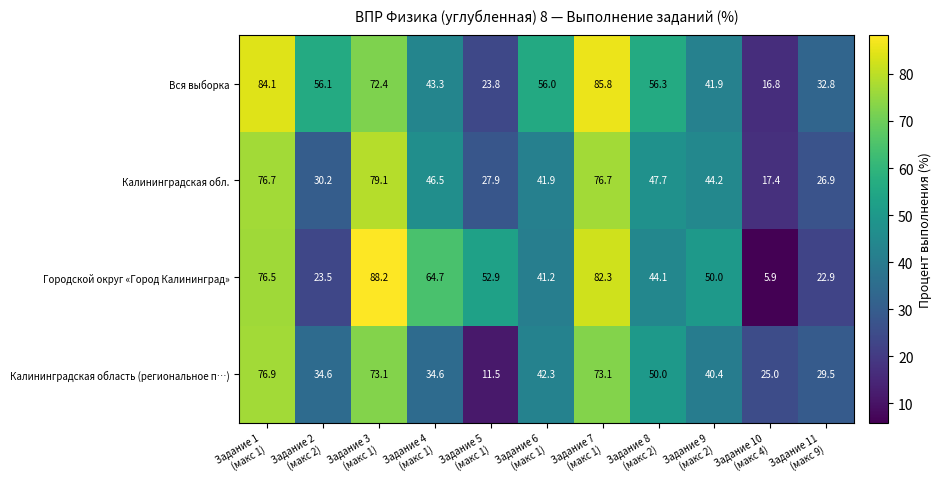

What is the difference between the second highest and second lowest values in the Калининградская область (региональное п…) series?

48.1